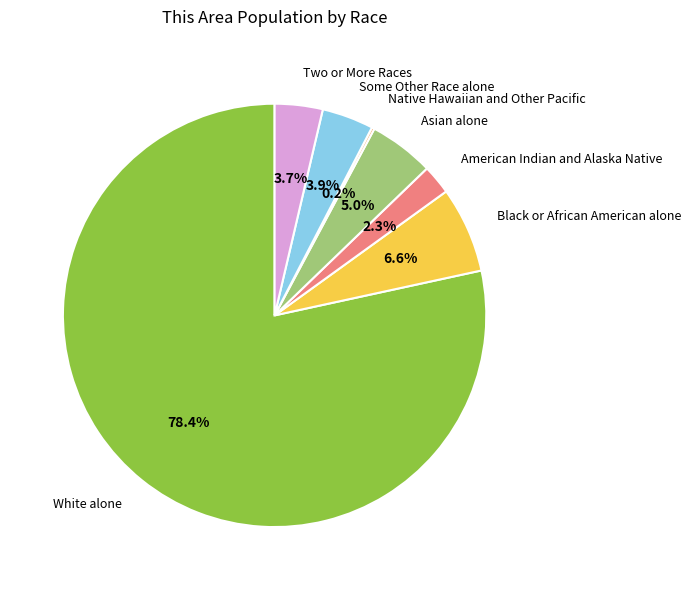

Which category has the biggest portion of the pie?

White alone